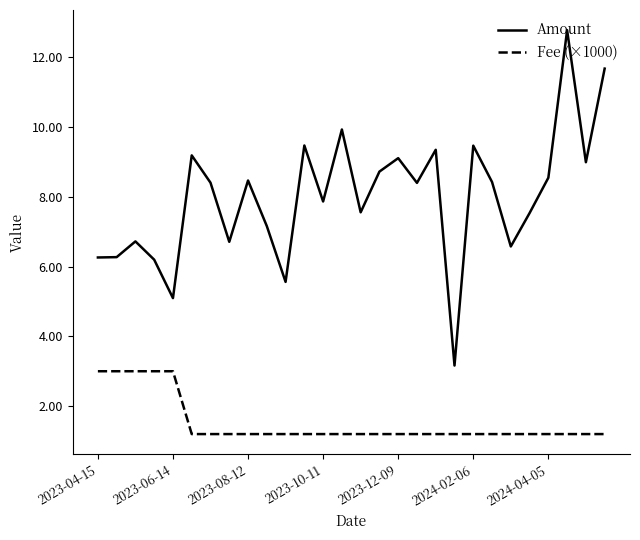

List the series in order of their overall mean, highest first.

Amount, Fee (×1000)